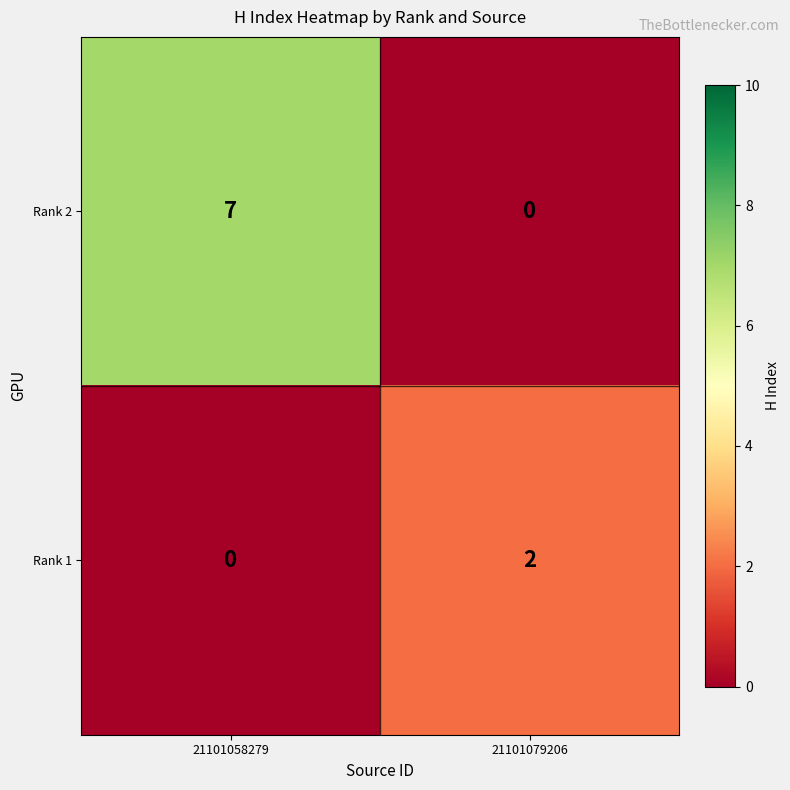

Which series has the largest range (max minus min)?

Rank 2